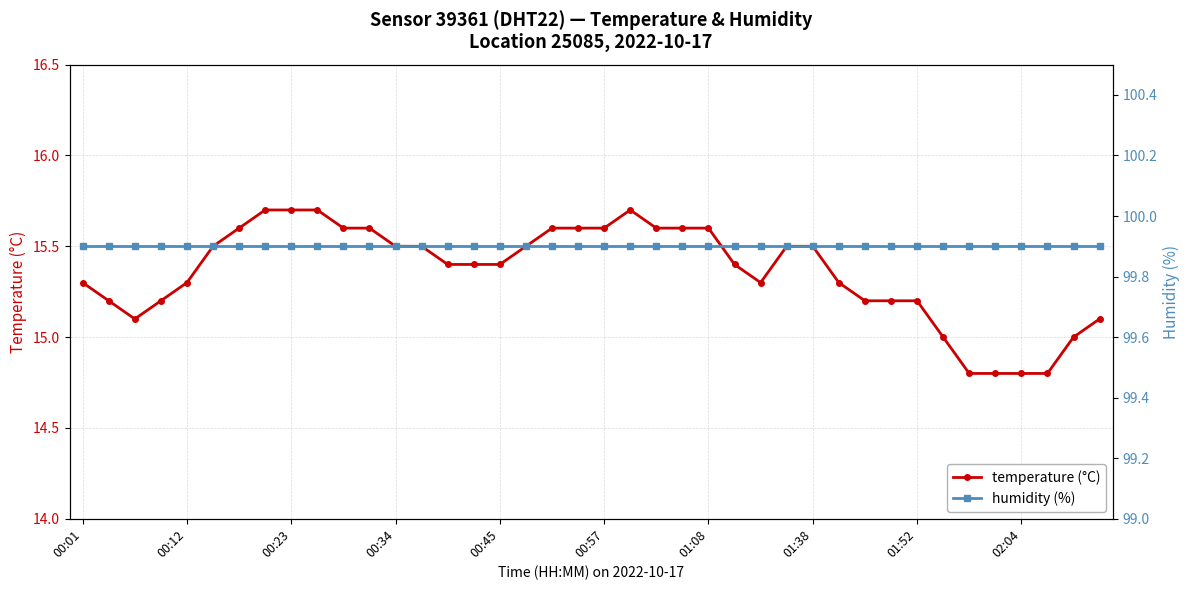

What is the smallest value displayed?

14.8